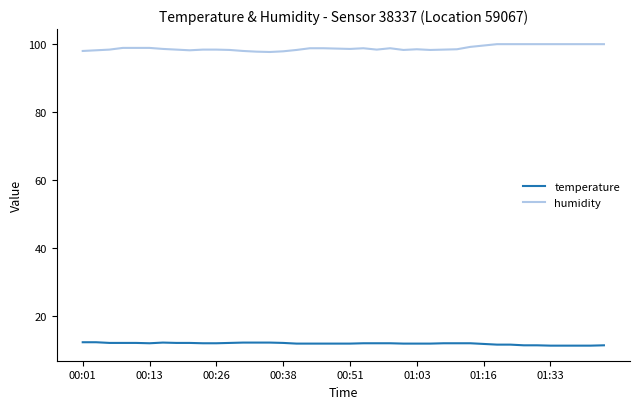

True or false: humidity and temperature intersect in this chart.

False